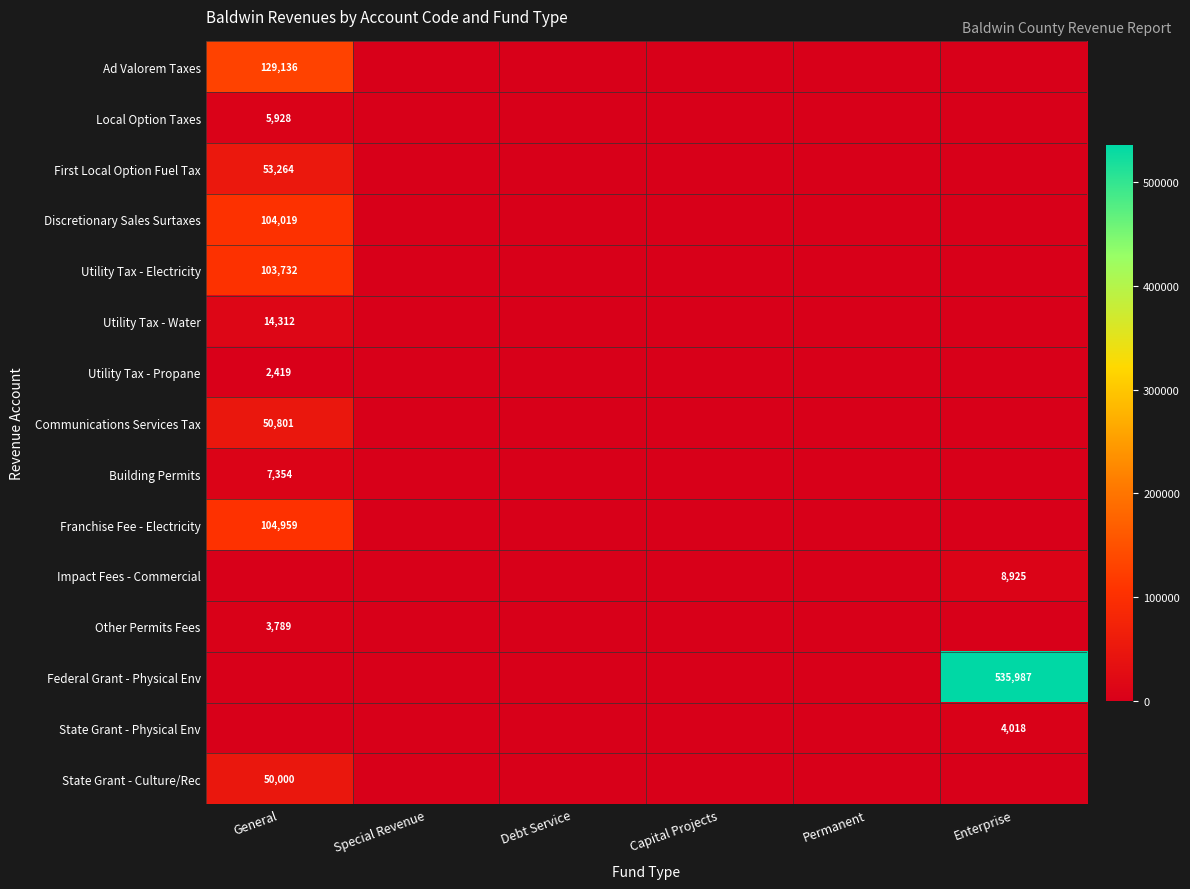

The value of Franchise Fee - Electricity at Debt Service is 0. True or false?

True